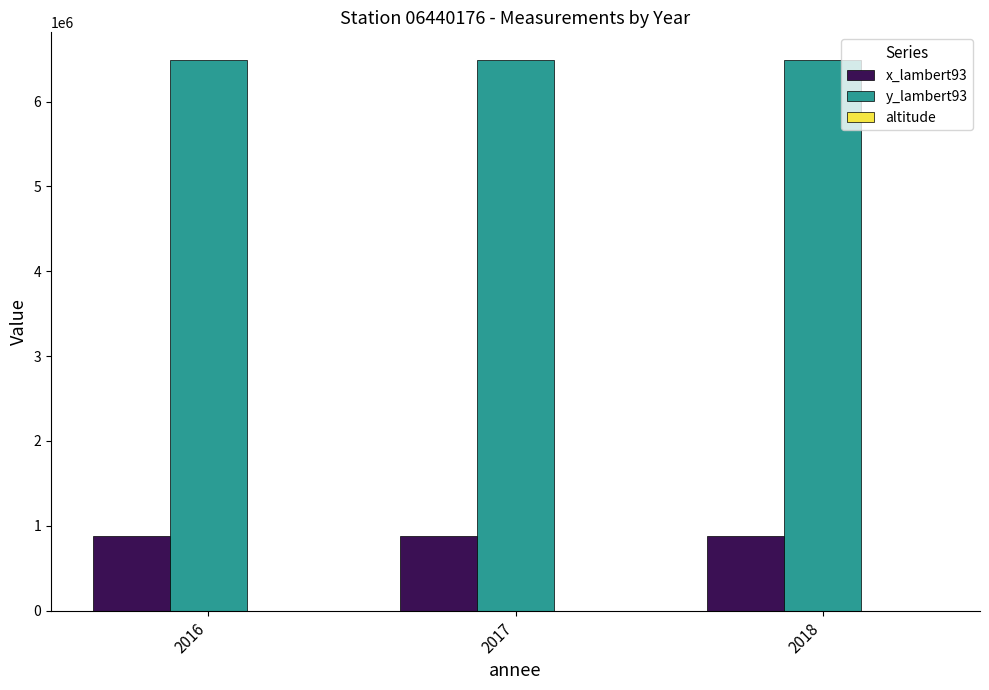

Does the chart contain stacked bars?

No